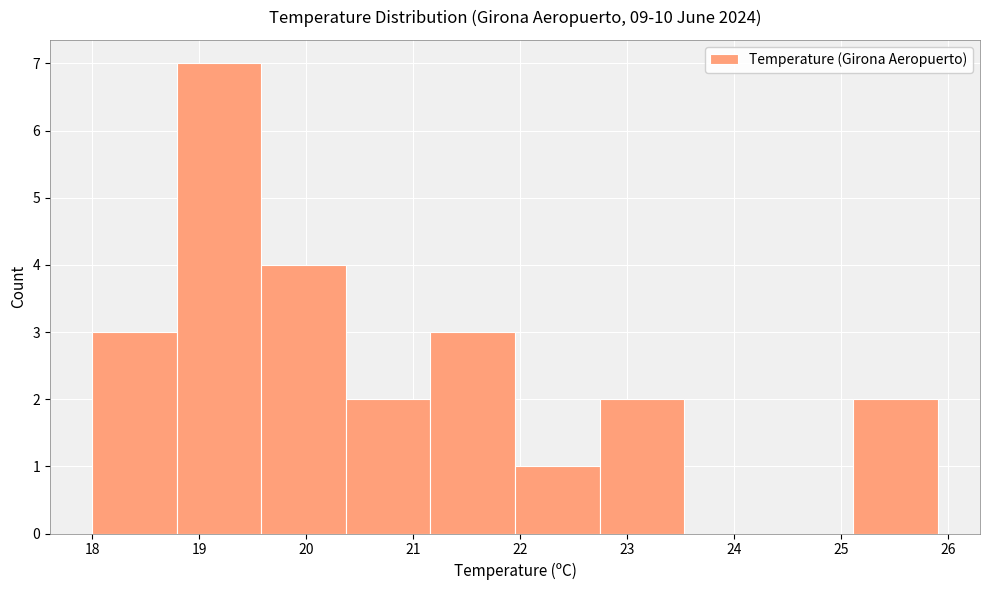

Reading left to right, transcribe this chart: for each bar, give the range it covers on the x-axis and its height. Neither the bar edges nor the heights are printed on the chart, so give them approximately, as read against the axes.

18.00 to 18.79: 3
18.79 to 19.58: 7
19.58 to 20.37: 4
20.37 to 21.16: 2
21.16 to 21.95: 3
21.95 to 22.74: 1
22.74 to 23.53: 2
23.53 to 24.32: 0
24.32 to 25.11: 0
25.11 to 25.90: 2